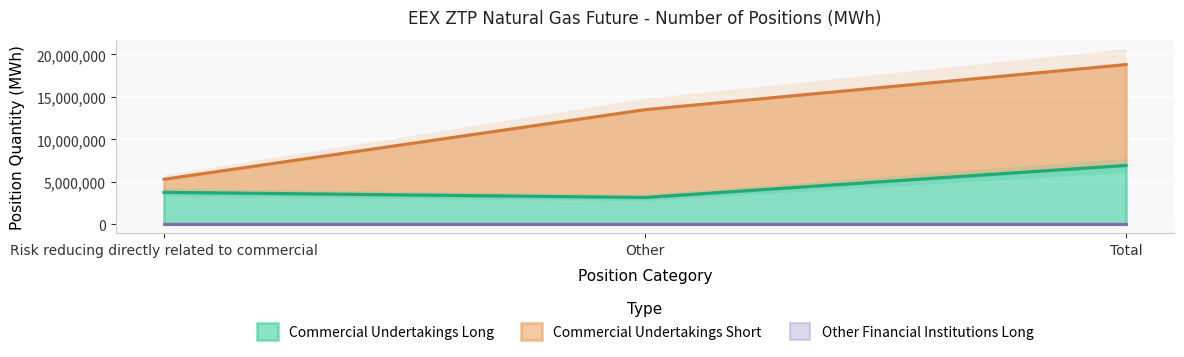

Which series has the largest range (max minus min)?

Commercial Undertakings Short